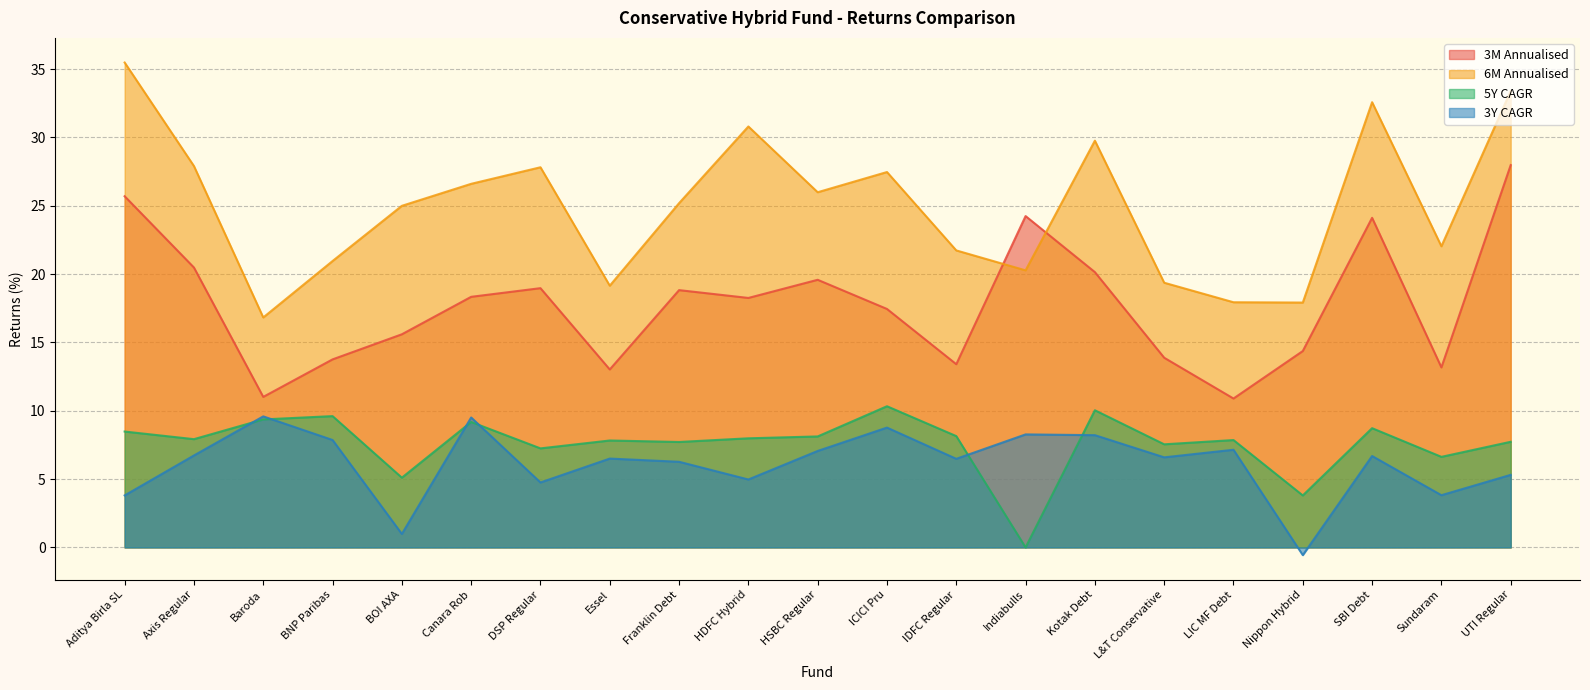

Which series has the largest total across all categories?

6M Annualised